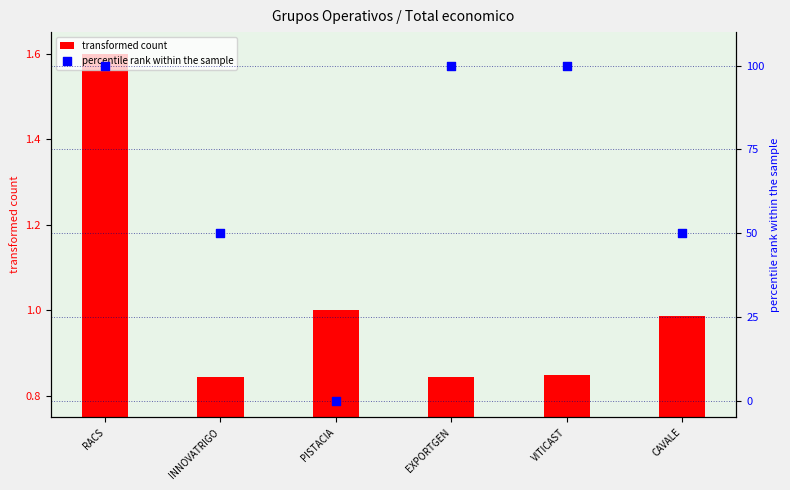

At which category is the sum across all series the highest?

RACS